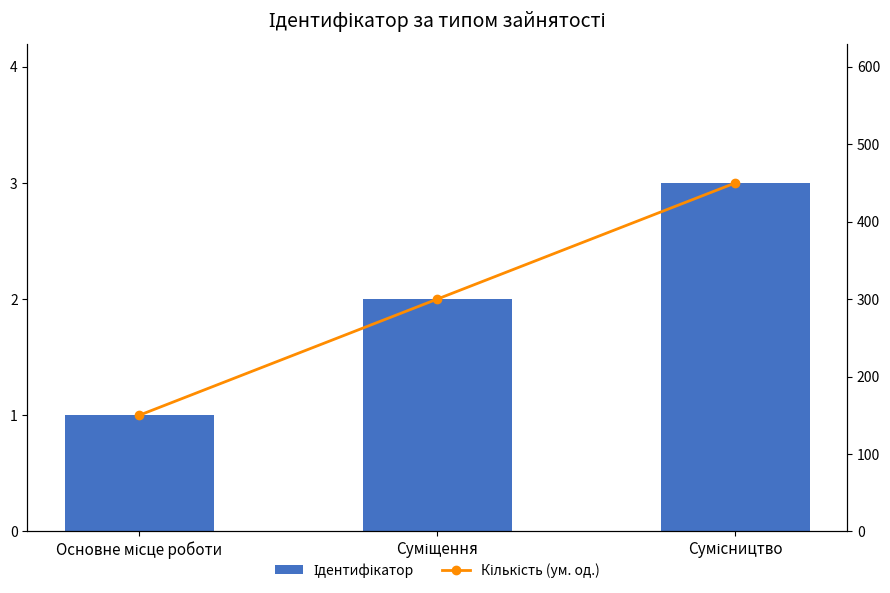

At which label does Ідентифікатор first exceed 2?

Сумісництво